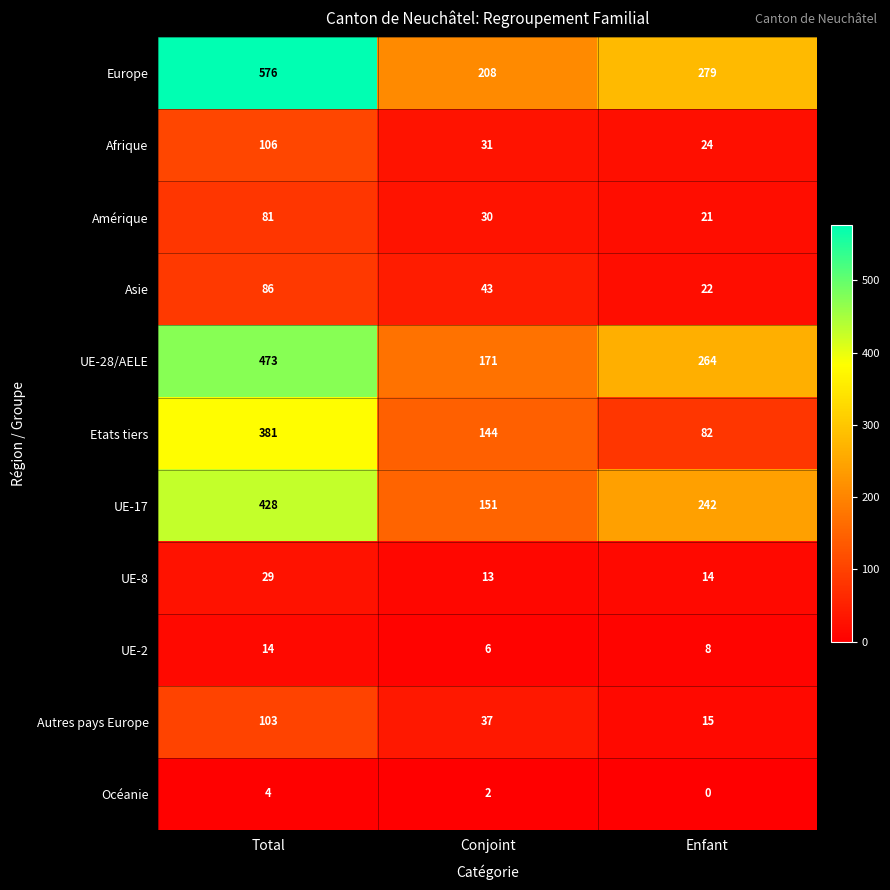

Rank the series at Total from lowest to highest value.

Océanie, UE-2, UE-8, Amérique, Asie, Autres pays Europe, Afrique, Etats tiers, UE-17, UE-28/AELE, Europe